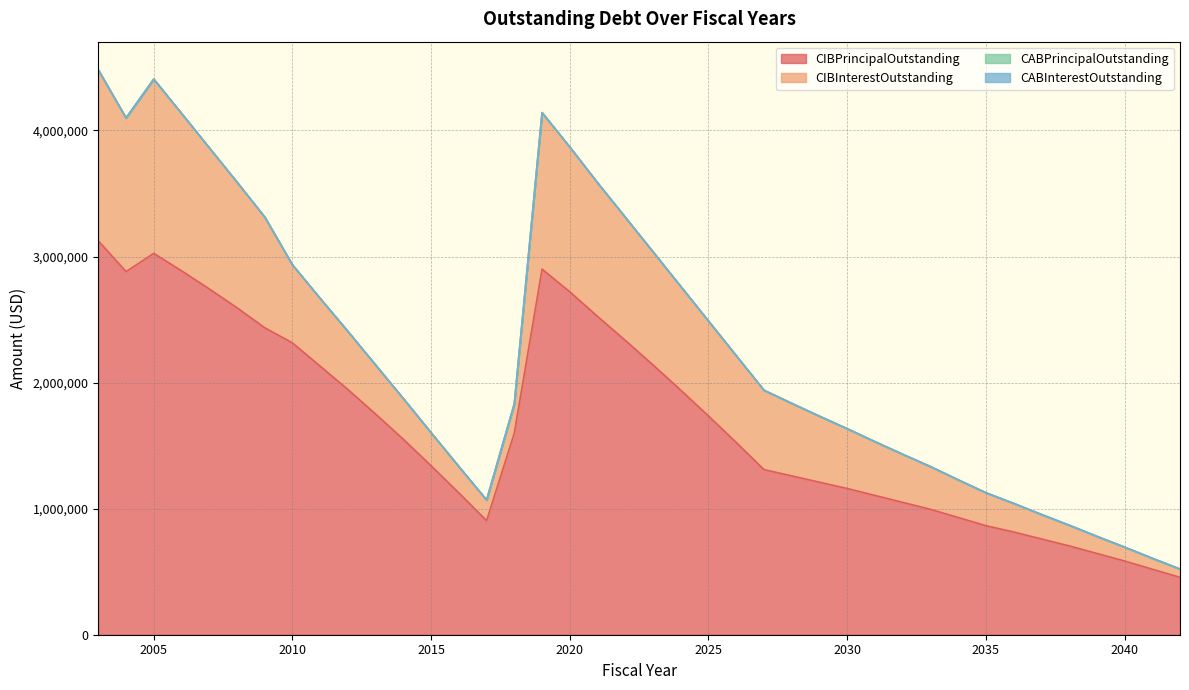

True or false: CIBInterestOutstanding and CABPrincipalOutstanding intersect in this chart.

False